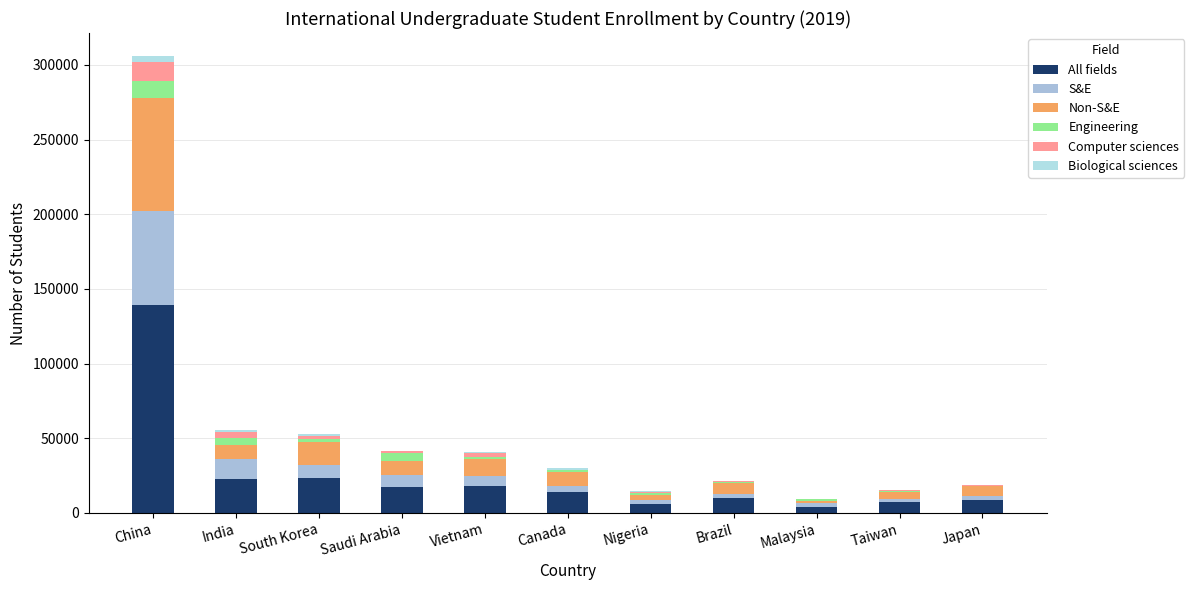

Are the bars grouped side by side (vs. stacked)?

No